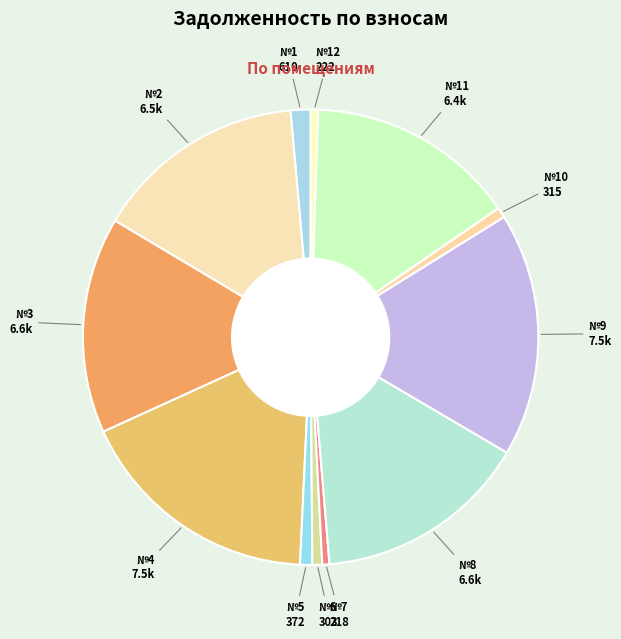

How many segments does this pie chart have?

12